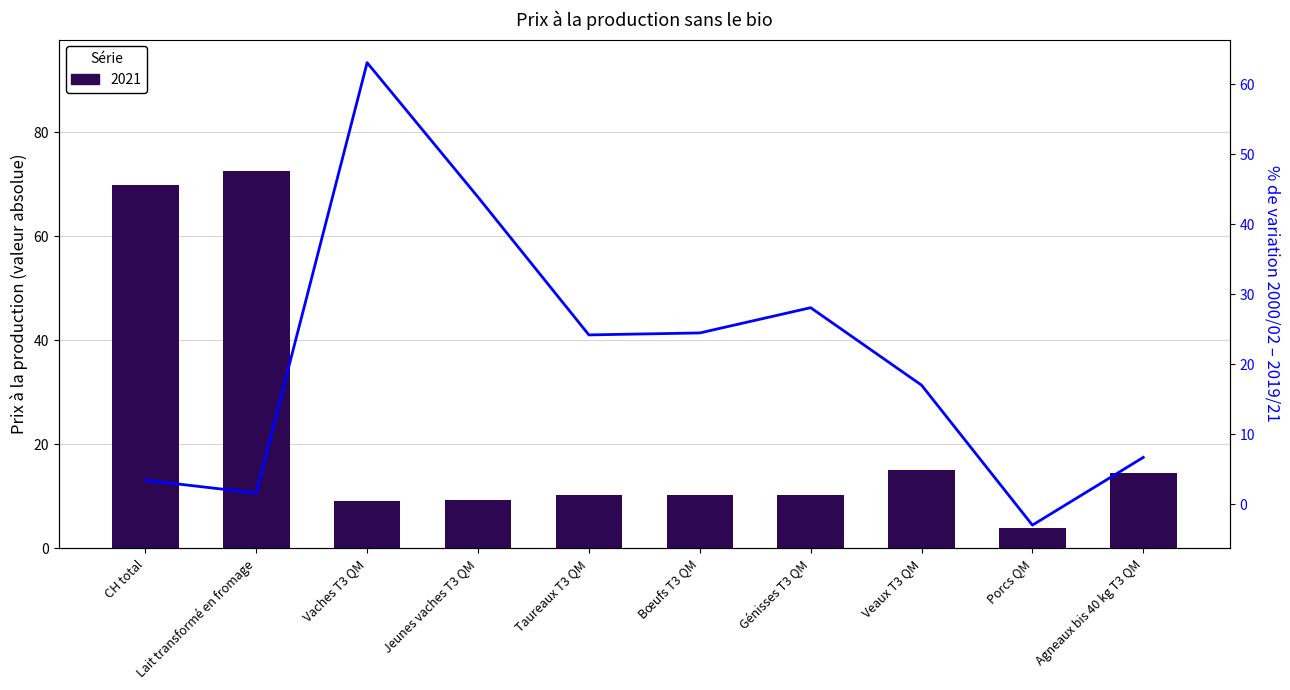

What is the change in value from Vaches T3 QM to Porcs QM?

-66.0